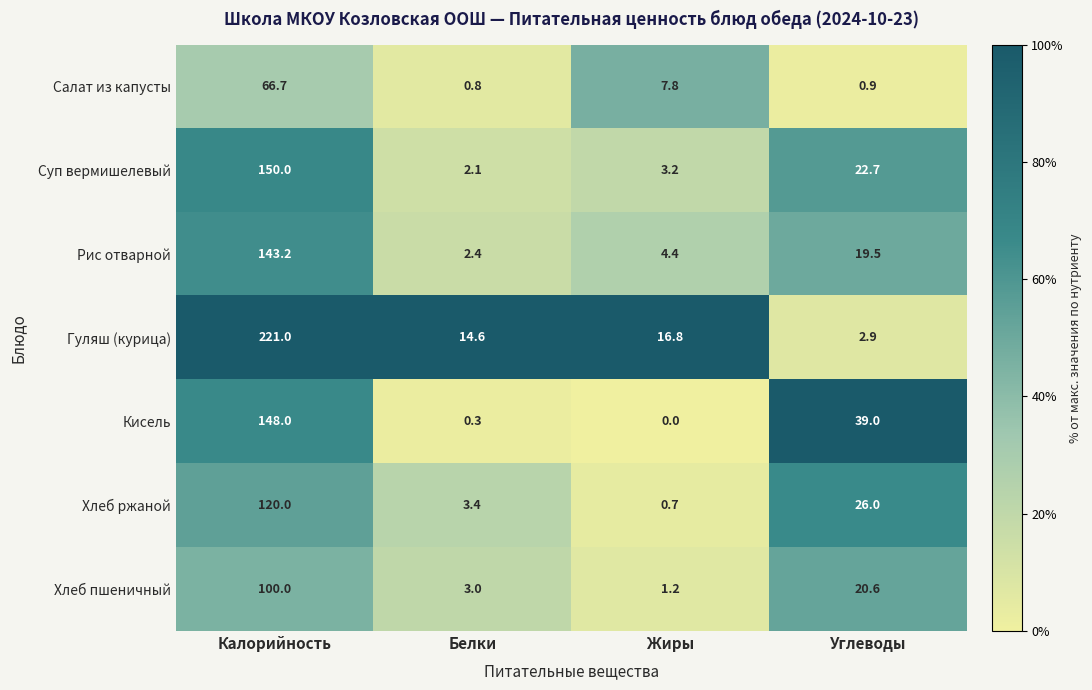

List the series in order of their peak value, lowest first.

Салат из капусты, Хлеб пшеничный, Хлеб ржаной, Рис отварной, Кисель, Суп вермишелевый, Гуляш (курица)